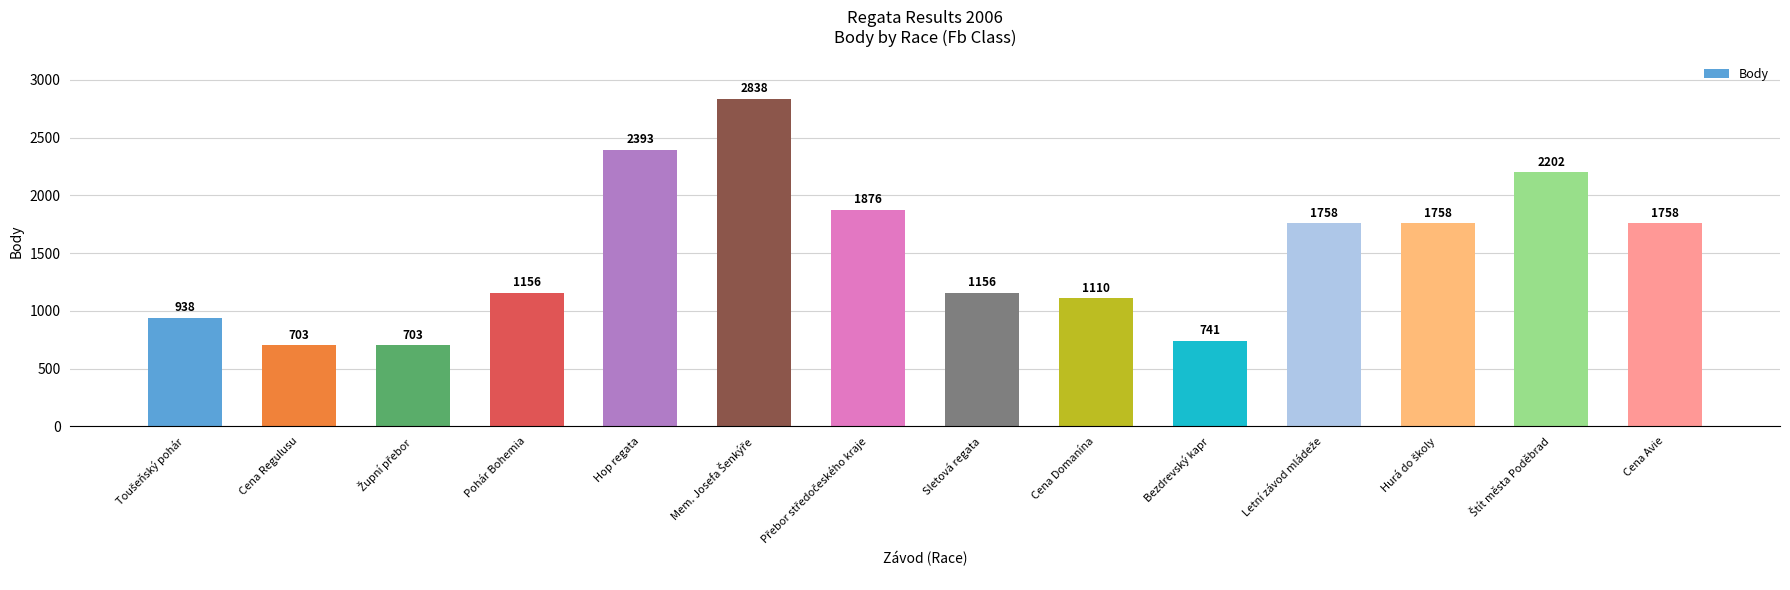

What is the greatest value displayed?

2838